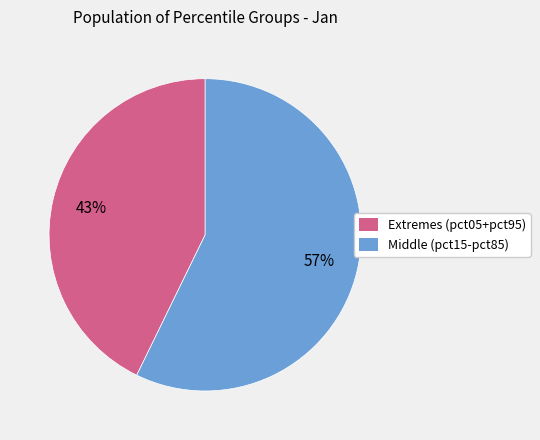

True or false: Middle (pct15-pct85) accounts for 48% of the total.

False